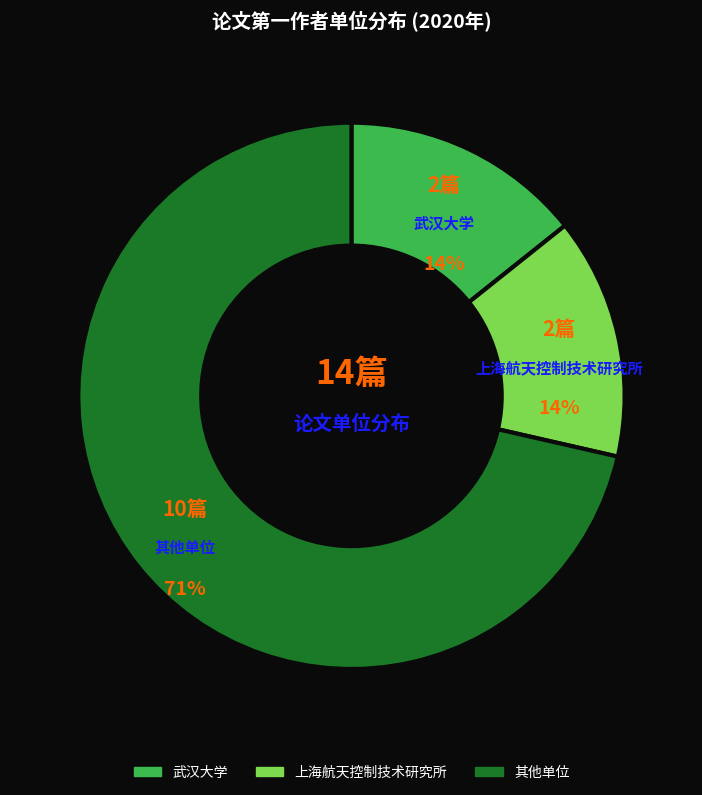

To the nearest percent, what is the average slice percentage?

33%